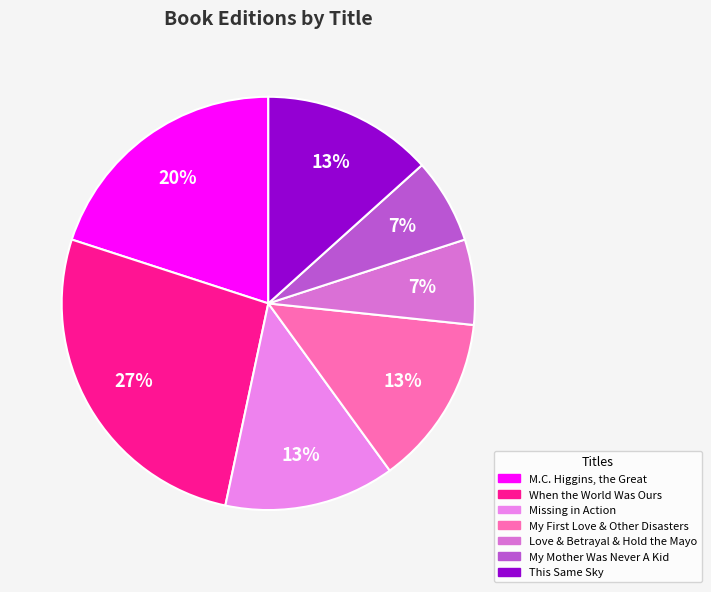

Which category has the biggest portion of the pie?

When the World Was Ours